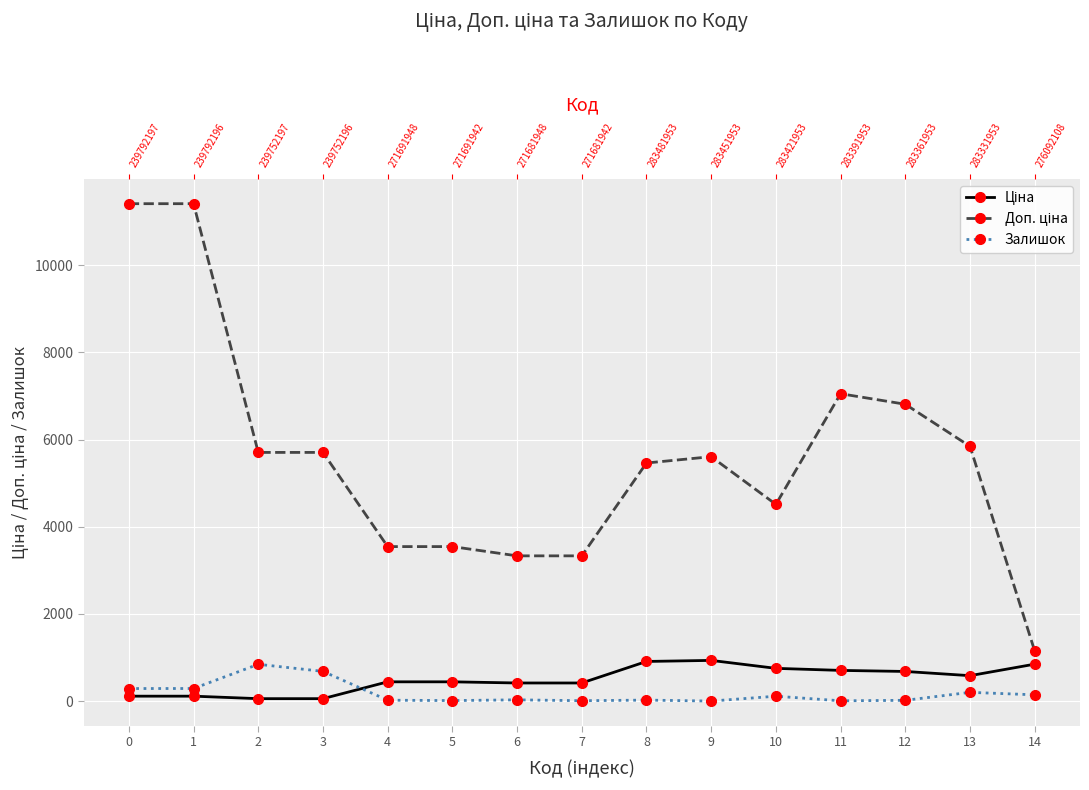

At 5, list the series in order from smallest to largest.

Залишок, Ціна, Доп. ціна